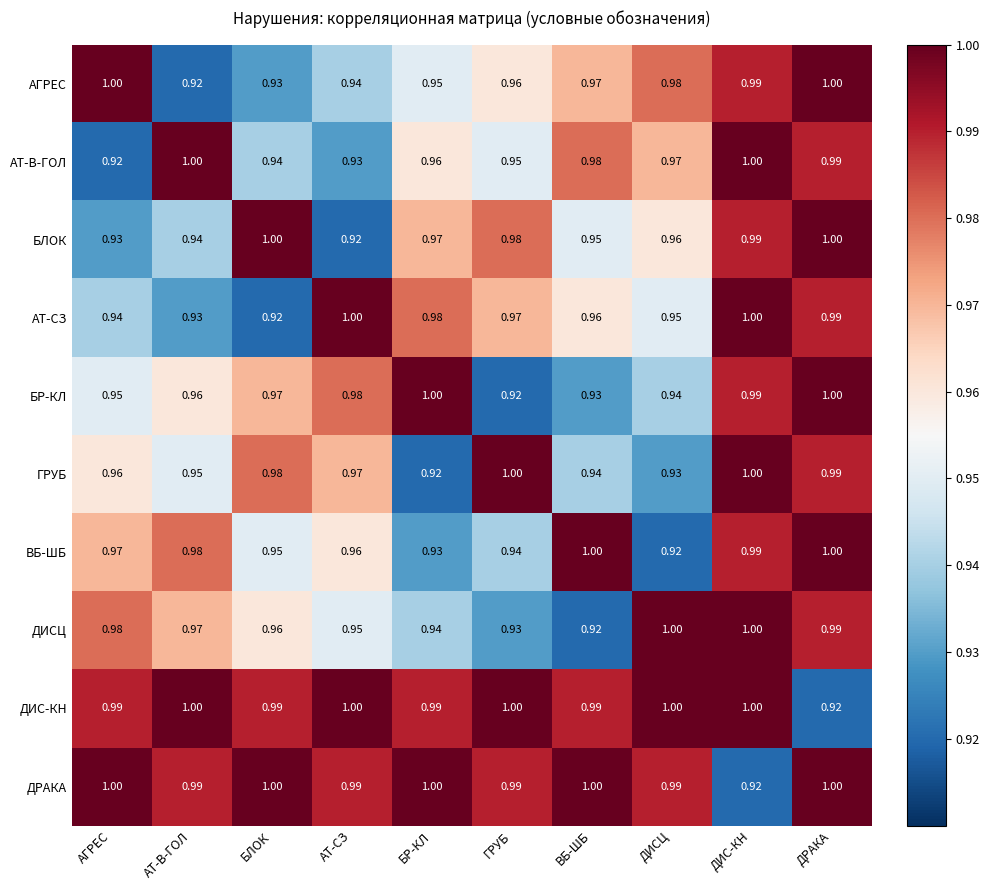

Which category has the lowest value in the ДИСЦ series?

ВБ-ШБ